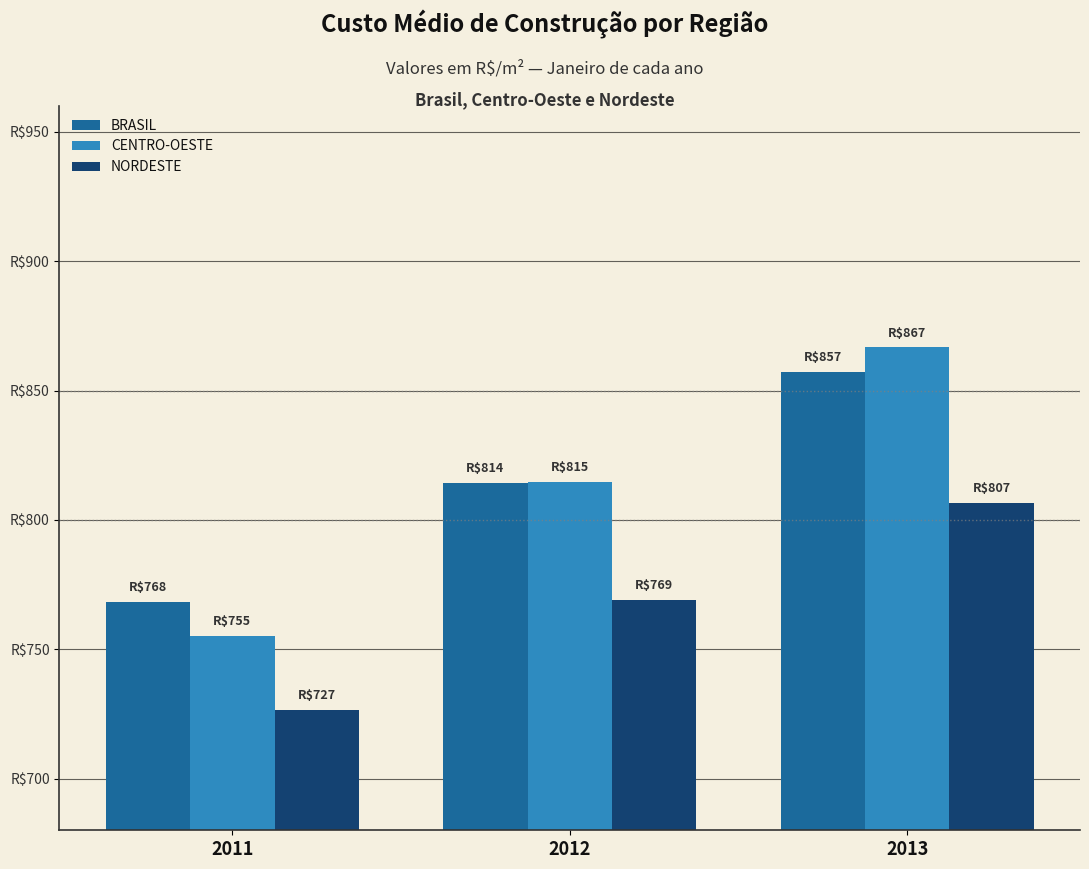

Does the chart contain stacked bars?

No